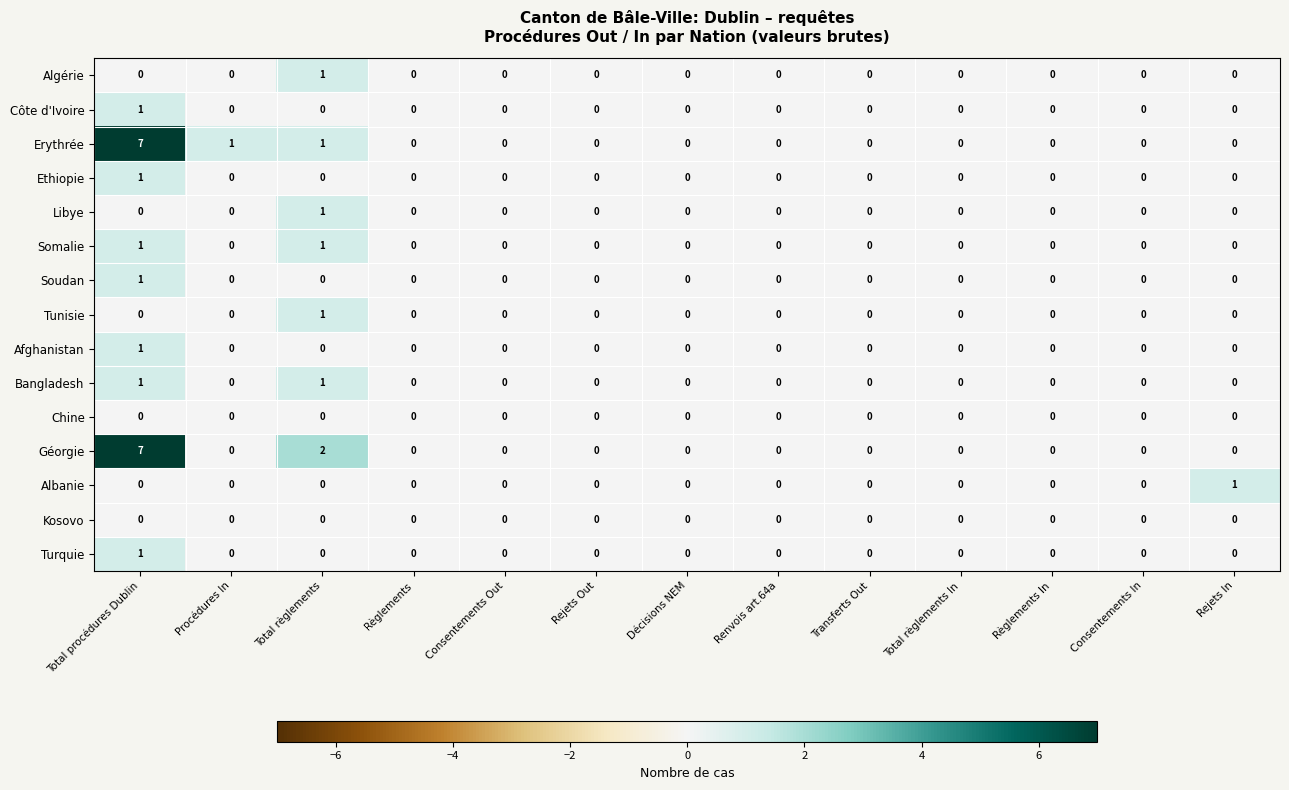

Which category has the highest value across all series?

Total procédures Dublin